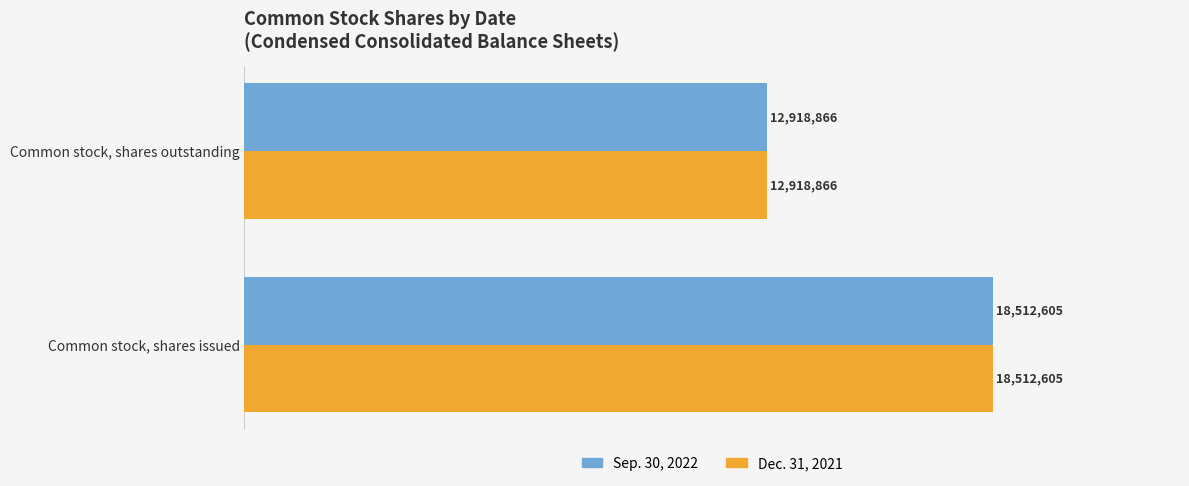

Rank the categories by Dec. 31, 2021 value from highest to lowest.

Common stock, shares issued, Common stock, shares outstanding